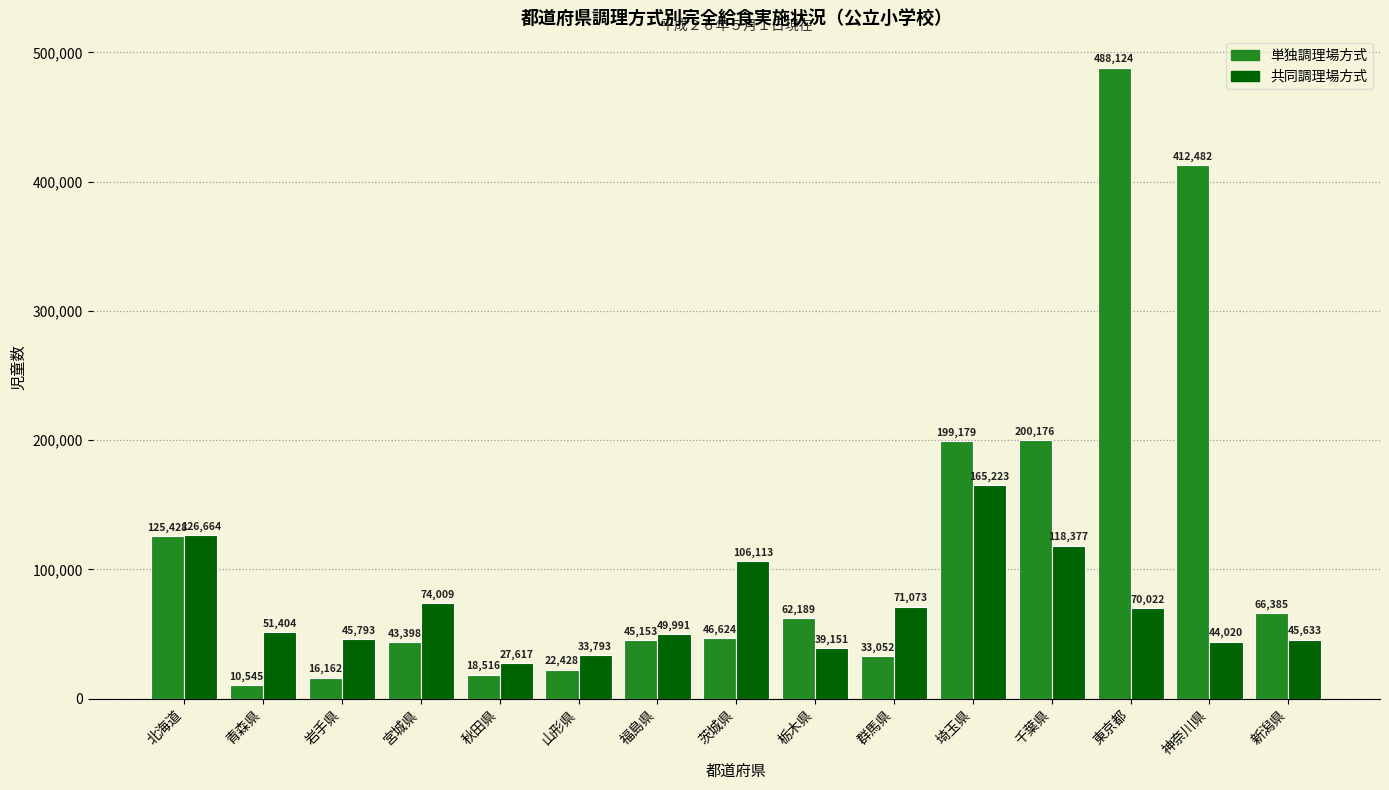

What is the difference between the highest and lowest values at 山形県?

11365